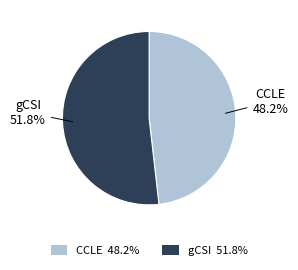

To the nearest percent, what is the average slice percentage?

50%